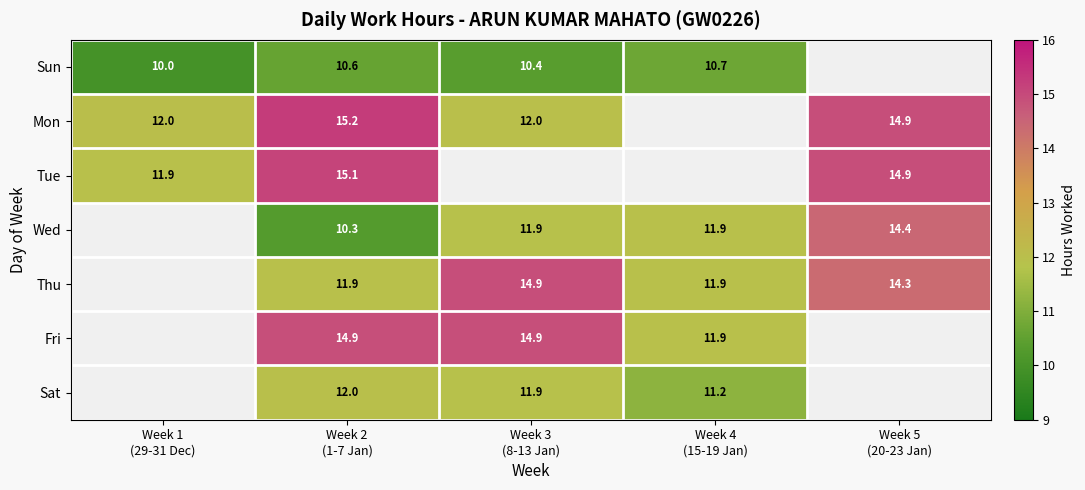

What value does the Fri series have at Week 2 (1-7 Jan)?

14.9